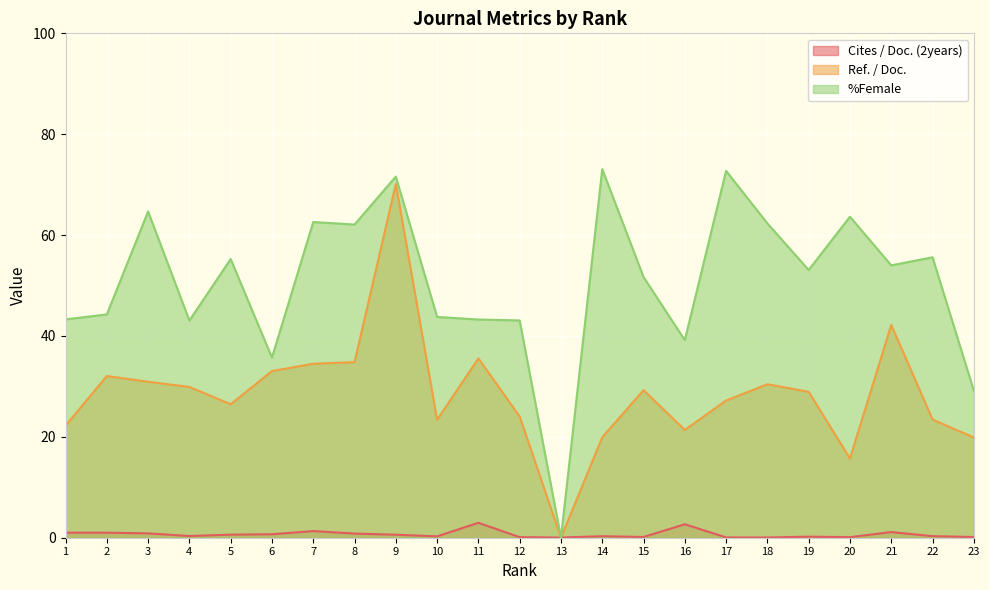

In %Female, how many points are higher than both neighbors (excluding endpoints)?

8